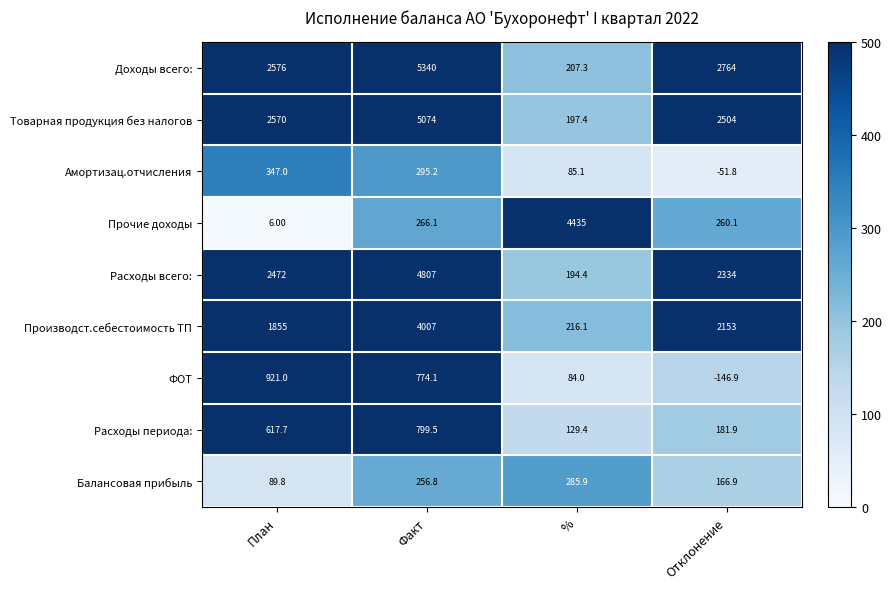

At Факт, list the series in order from smallest to largest.

Балансовая прибыль, Прочие доходы, Амортизац.отчисления, ФОТ, Расходы периода:, Производст.себестоимость ТП, Расходы всего:, Товарная продукция без налогов, Доходы всего: